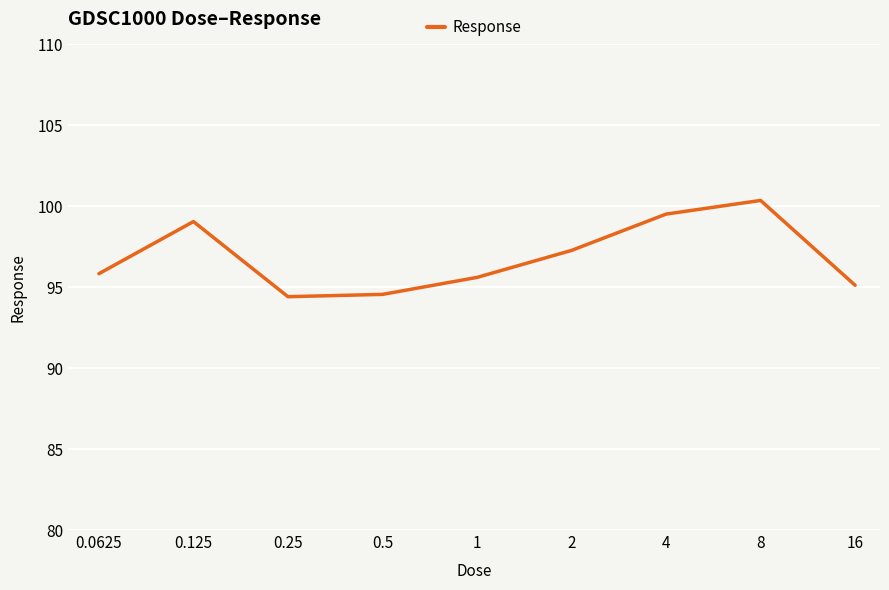

What is the maximum value shown in the chart?

100.4